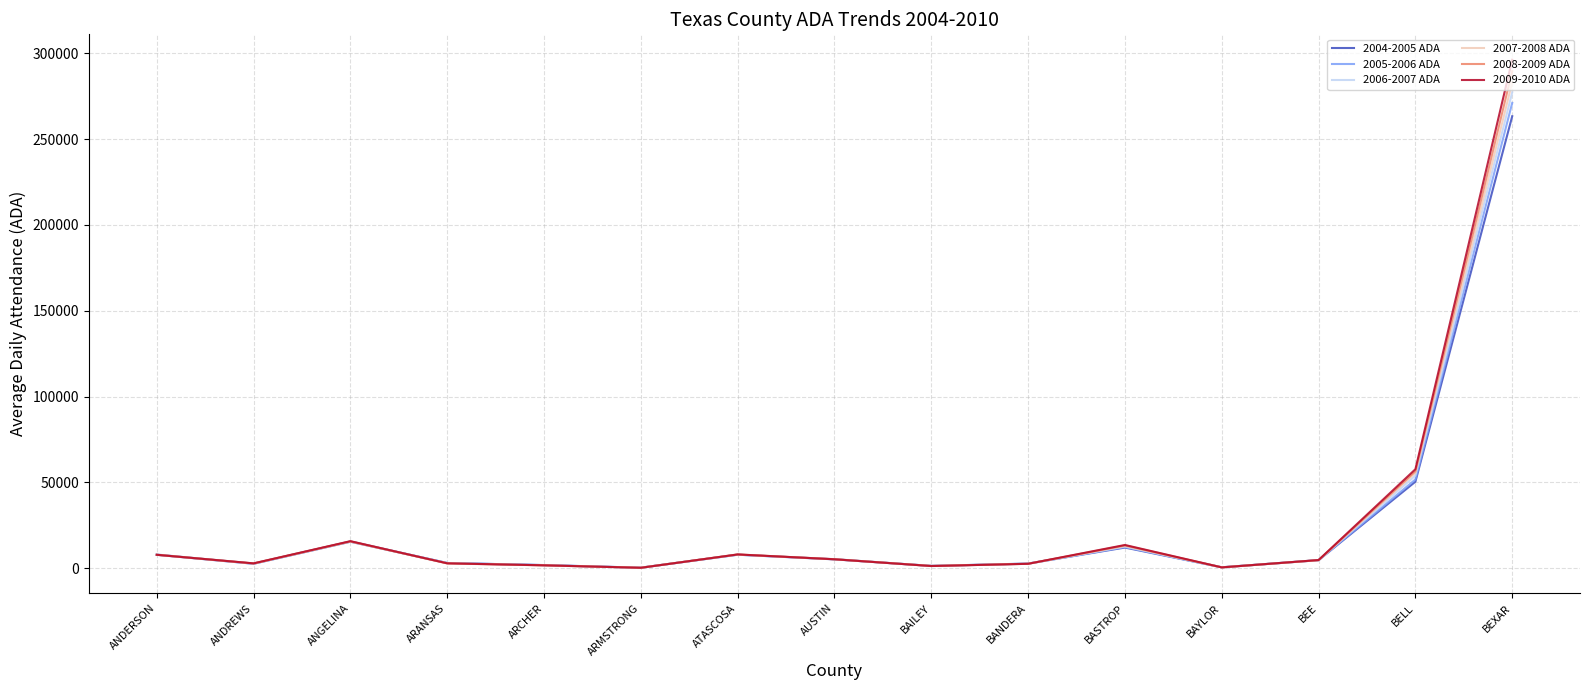

Does the chart display data point markers on the line(s)?

No